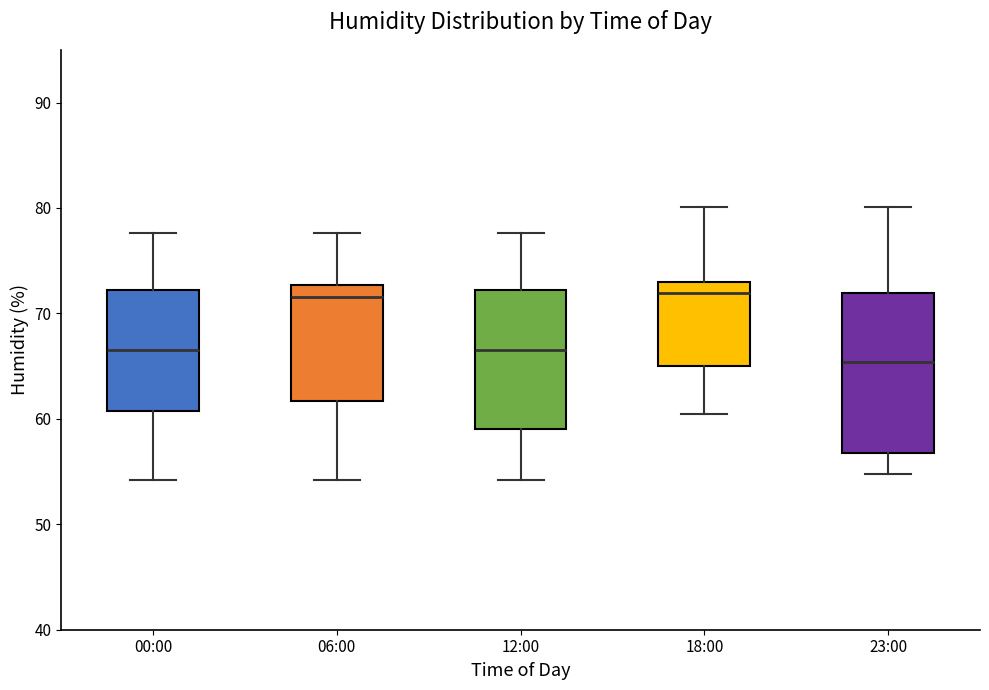

Where is the upper edge of the box for 06:00 on the y-axis? The values are not printed on the chart, so give them approximately, as read against the axis.

73